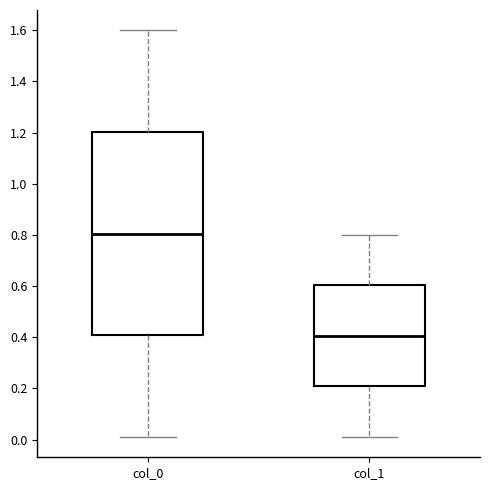

Reading left to right, read every box against the y-axis: the position of its median line, the range the box covers, and the ends of its whiskers. The values are not printed on the chart, so give them approximately, as read against the axis.

col_0: median 0.80, box 0.40 to 1.20, whiskers 0.02 to 1.60
col_1: median 0.40, box 0.20 to 0.60, whiskers 0.02 to 0.80